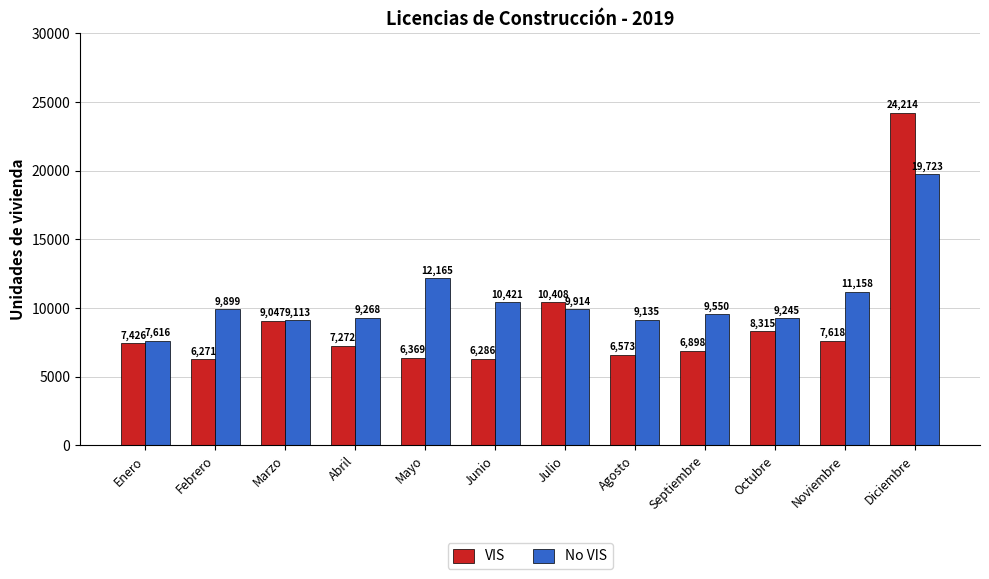

Read the VIS value at Febrero.

6271